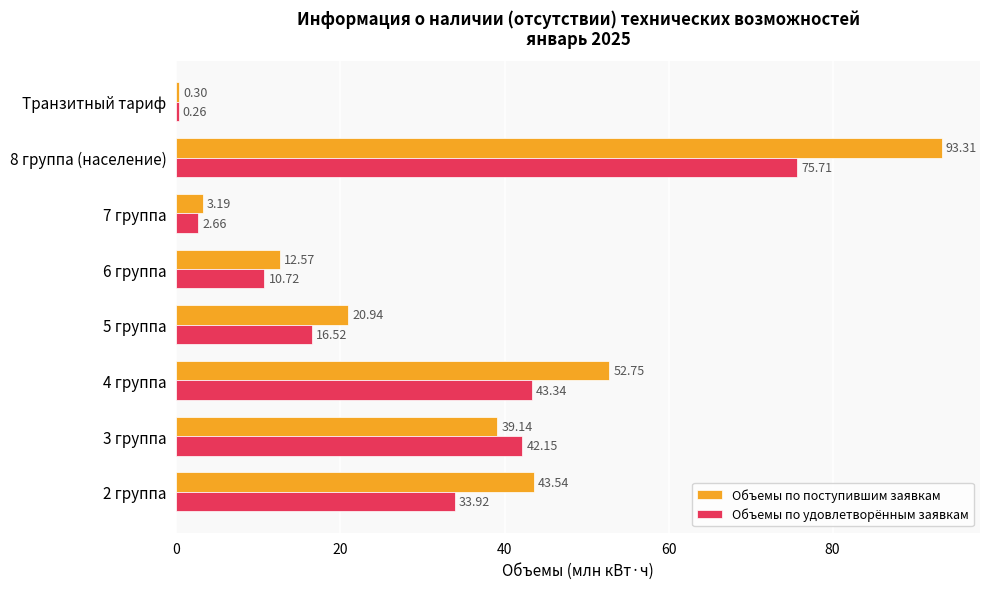

At which category is the sum across all series the highest?

8 группа (население)